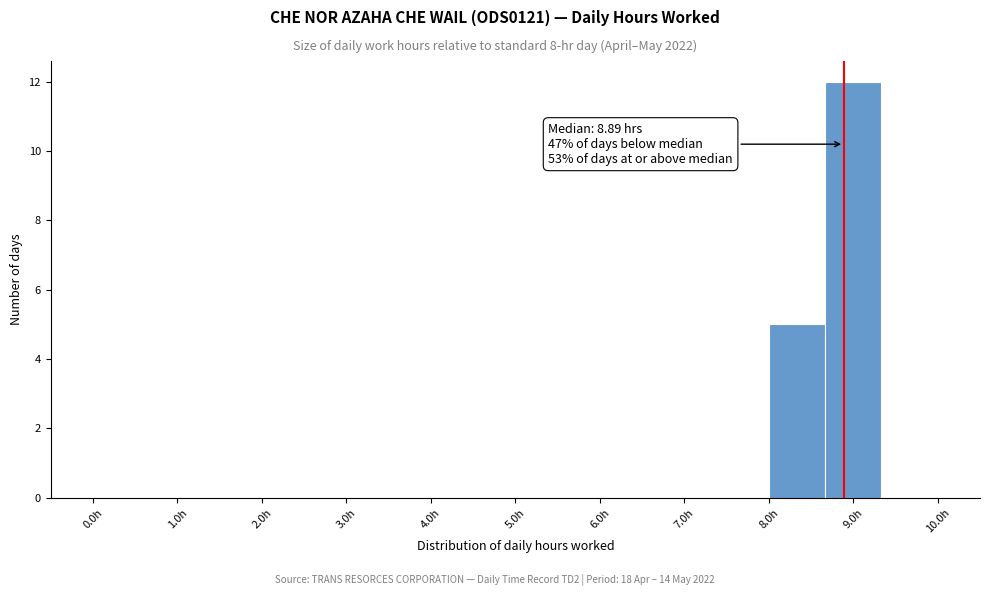

Which range on the x-axis has the tallest bar?

8.7 to 9.3